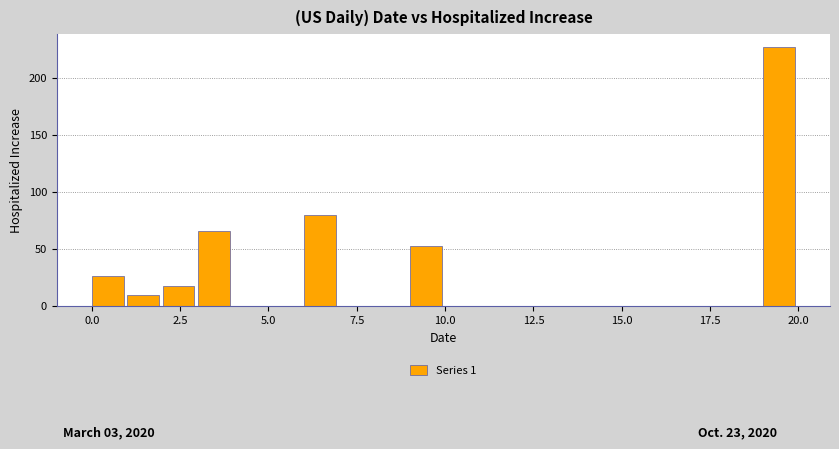

Around what value on the x-axis is the tallest bar? Give the approximate position of its centre, as read against the axis.

19.5